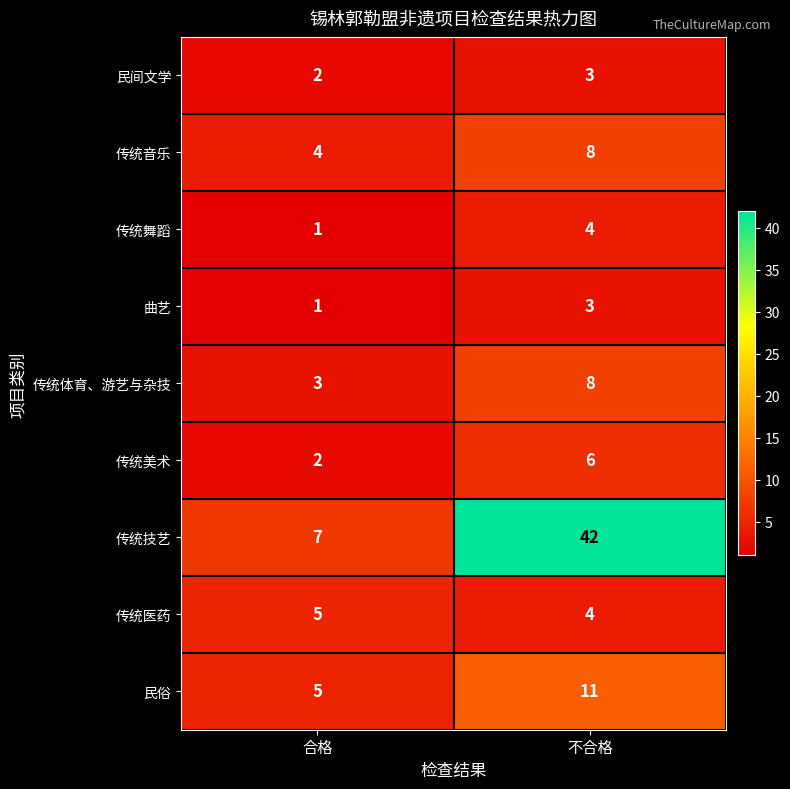

Which category has the highest value in the 传统医药 series?

合格